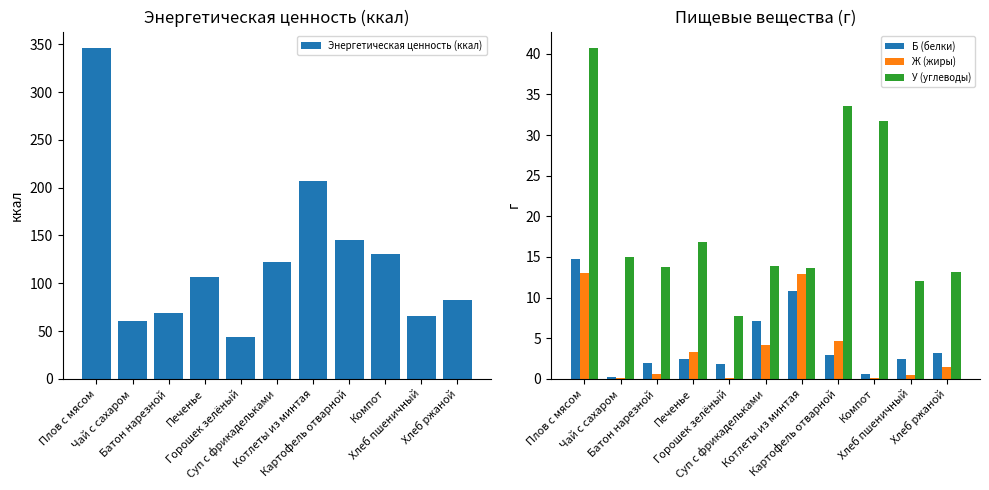

What value does the Ж (жиры) series have at Плов с мясом?

13.0